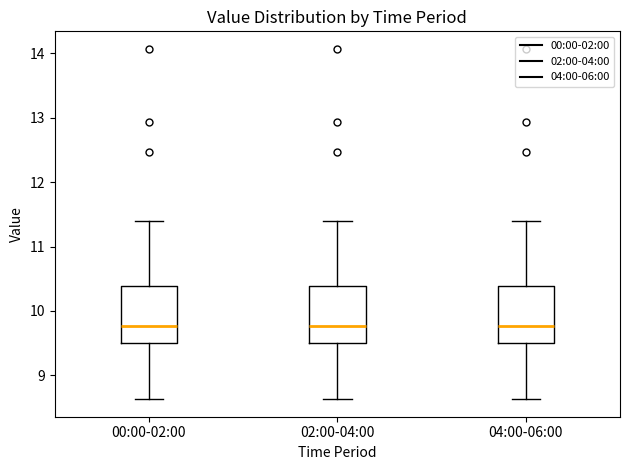

Reading left to right, transcribe this box plot: for each box, give where its median line is, the range the box spans, and where its two whiskers end, as read against the y-axis. The values are not printed on the chart, so give them approximately, as read against the axis.

00:00-02:00: median 9.8, box 9.5 to 10.4, whiskers 8.6 to 11.4
02:00-04:00: median 9.8, box 9.5 to 10.4, whiskers 8.6 to 11.4
04:00-06:00: median 9.8, box 9.5 to 10.4, whiskers 8.6 to 11.4